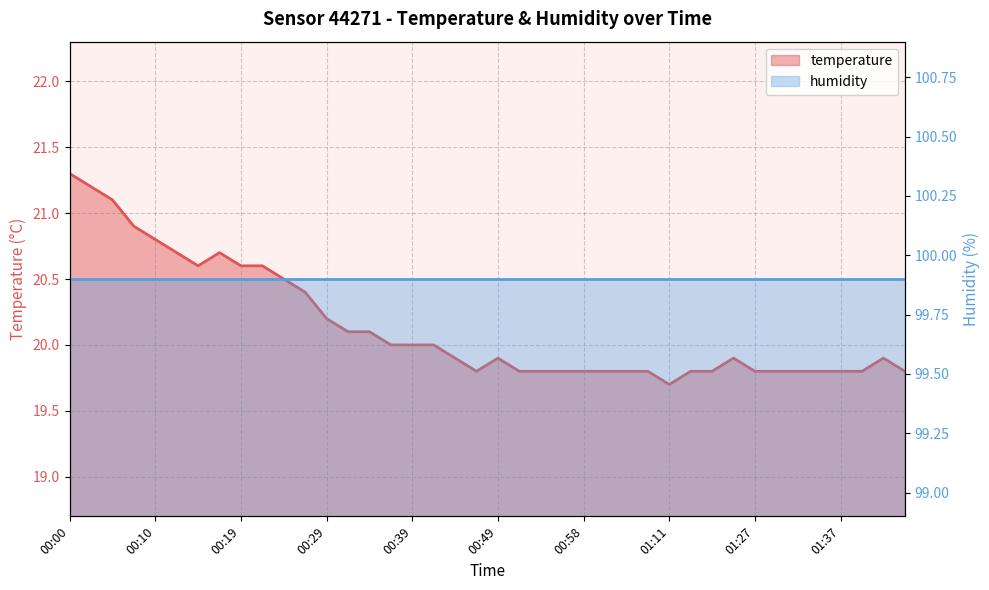

Reading left to right, list all the values displayed in this chart.

21.3	21.2	21.1	20.9	20.8	20.7	20.6	20.7	20.6	20.6	20.5	20.4	20.2	20.1	20.1	20.0	20.0	20.0	19.9	19.8	19.9	19.8	19.8	19.8	19.8	19.8	19.8	19.8	19.7	19.8	19.8	19.9	19.8	19.8	19.8	19.8	19.8	19.8	19.9	19.8